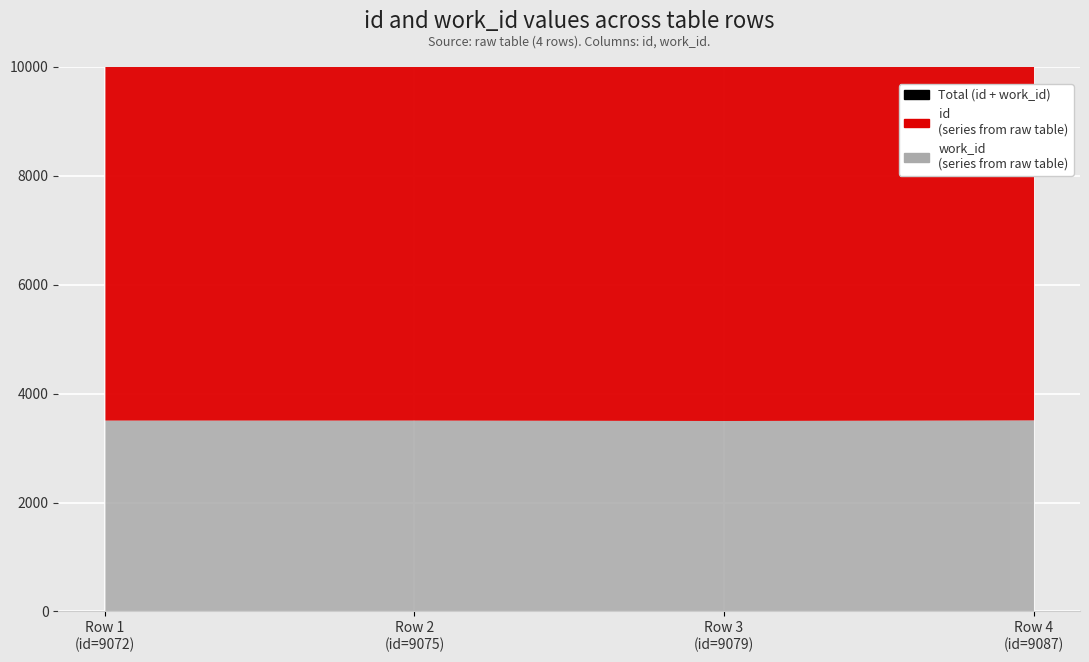

How many lines are shown in the chart?

1